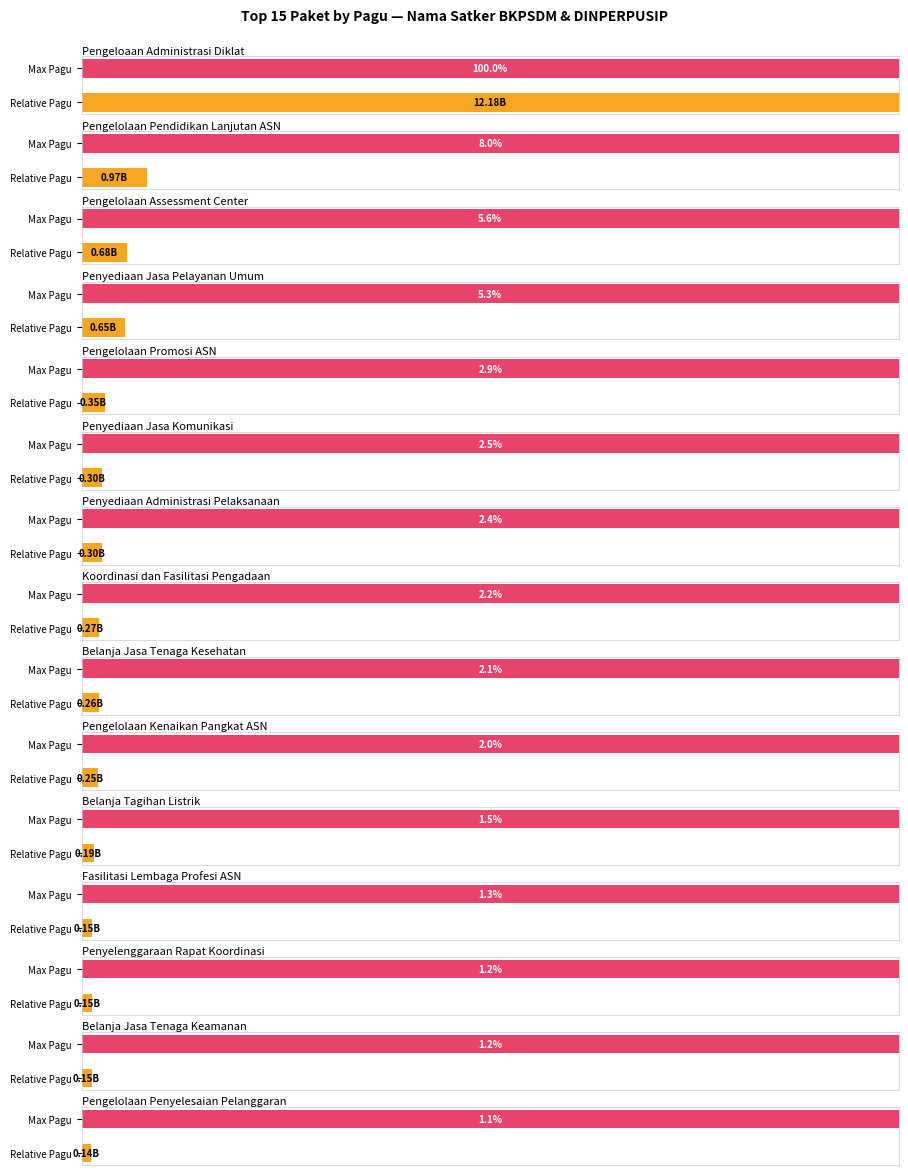

What is the difference between the maximum and minimum values?

12046839000